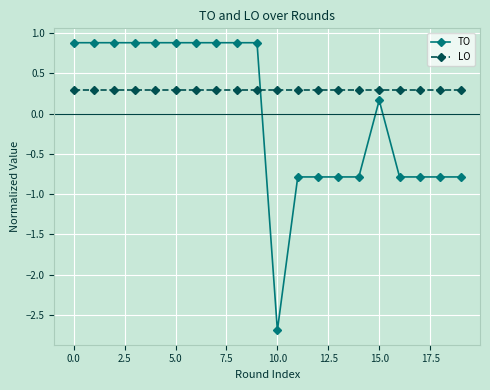

List the series in order of their peak value, highest first.

TO, LO